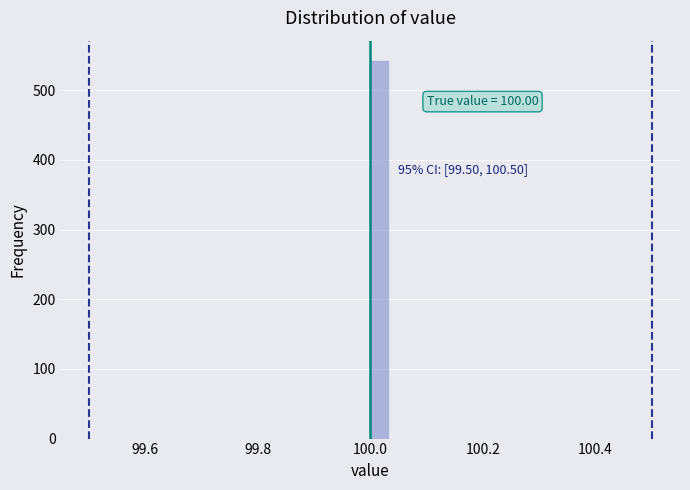

Read against the x-axis, roughly where is the centre of the tallest bar?

100.02